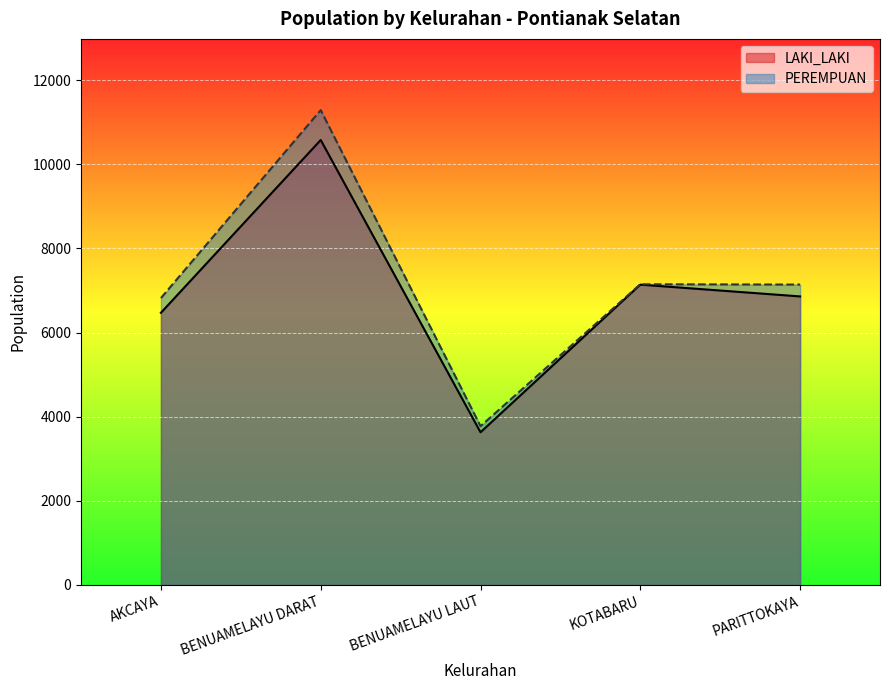

What is the average value of the LAKI_LAKI series?

6935